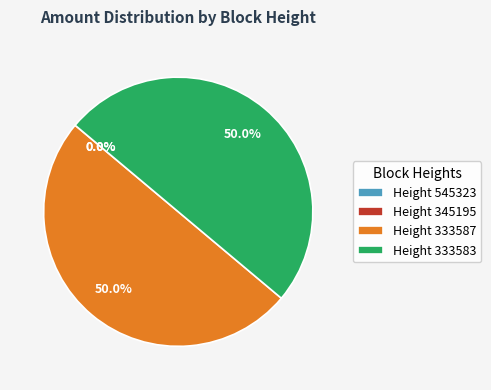

What is the ratio of the value at Height 333583 to the value at Height 333587?

1.0